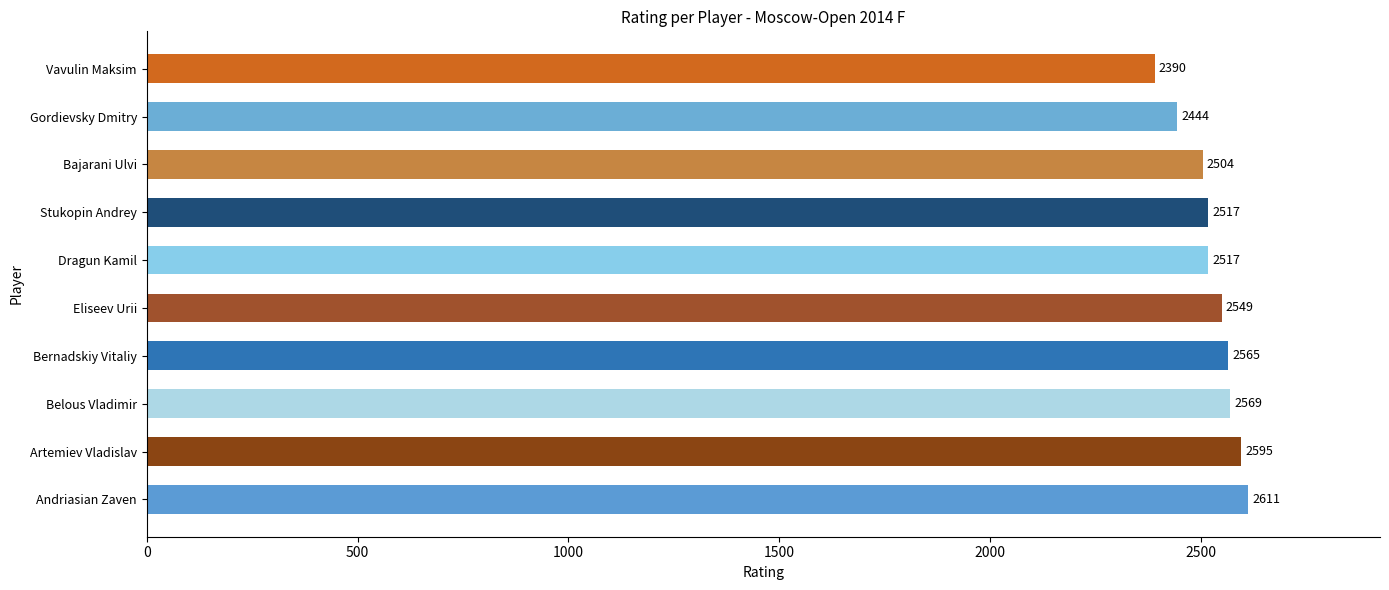

Reading top to bottom, extract all data points from this chart.

2390	2444	2504	2517	2517	2549	2565	2569	2595	2611